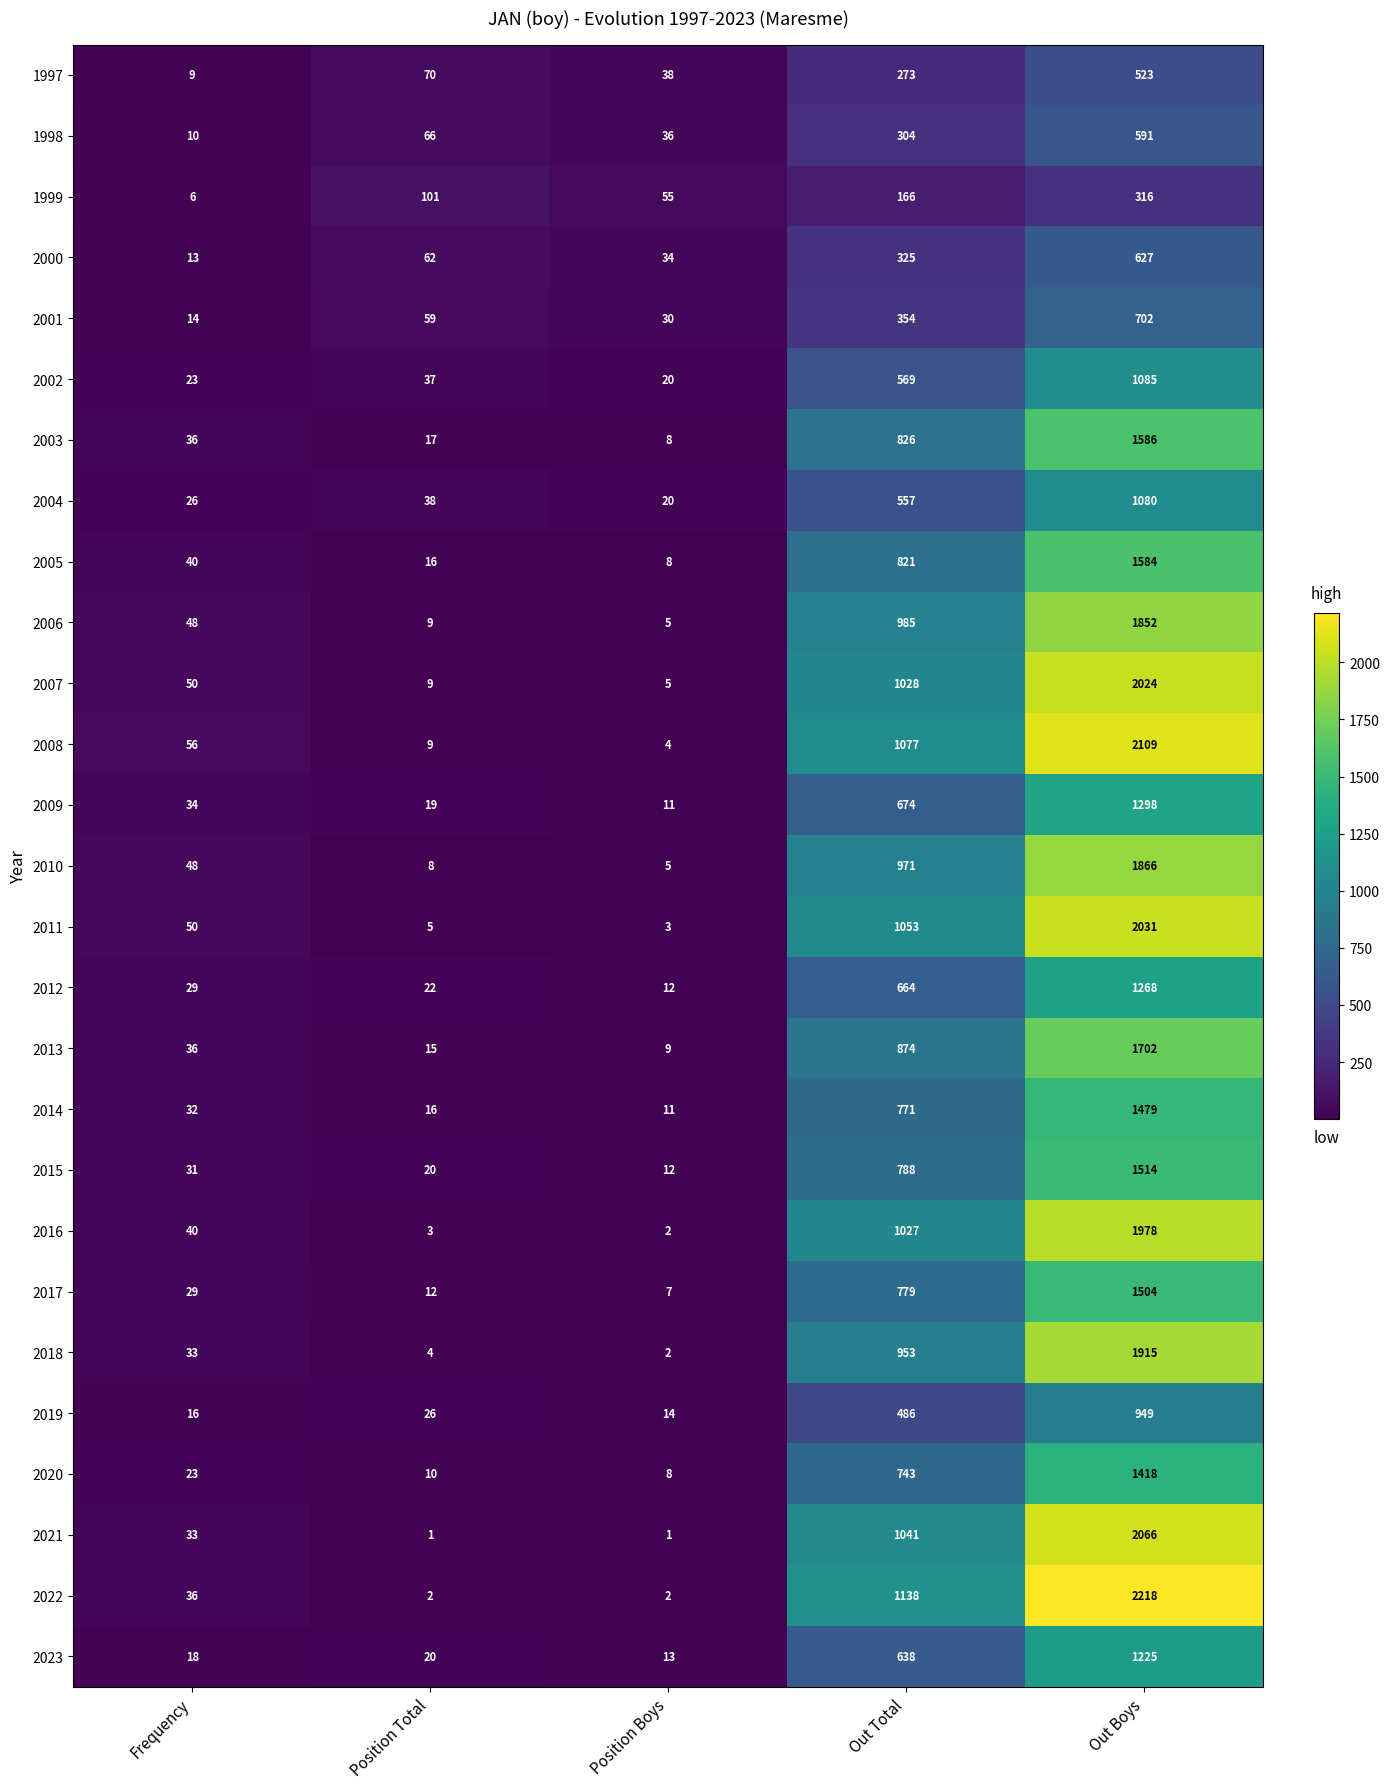

How many values in the 2008 series are below 56?

2